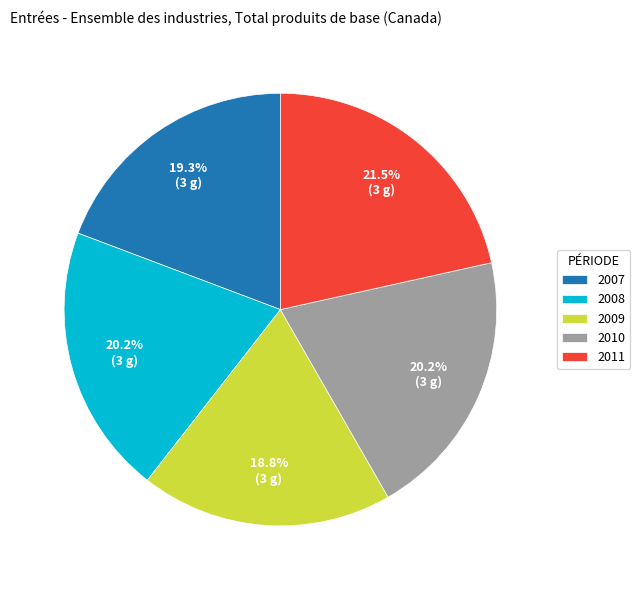

True or false: 2009 accounts for 31% of the total.

False